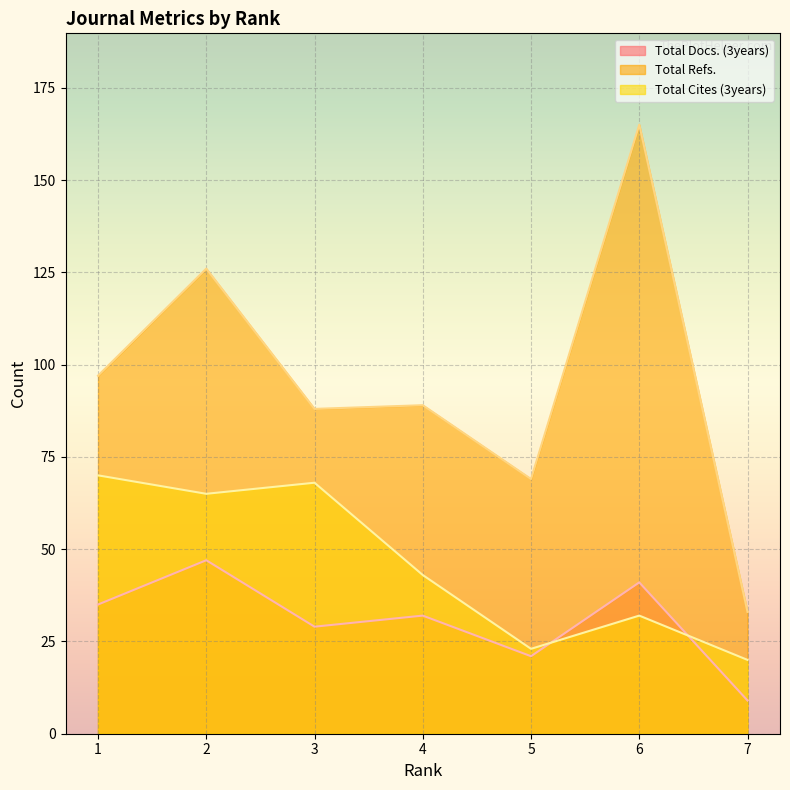

In Total Cites (3years), how many points are higher than both neighbors (excluding endpoints)?

2